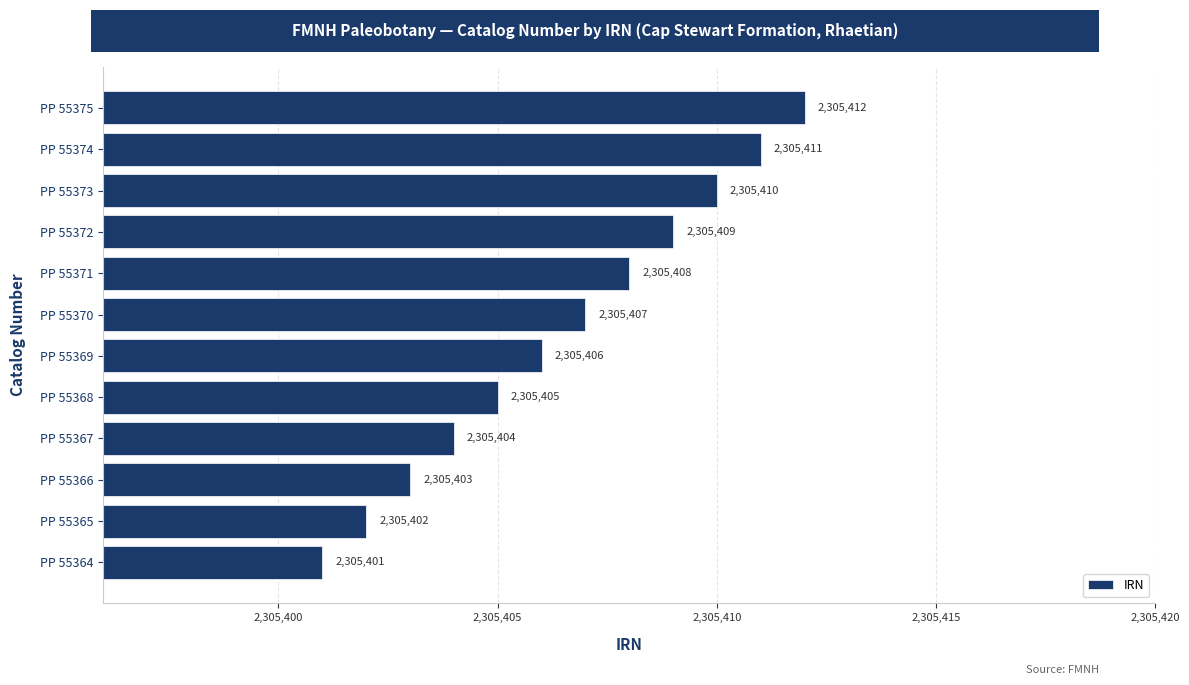

The value at PP 55365 is 1164976. True or false?

False